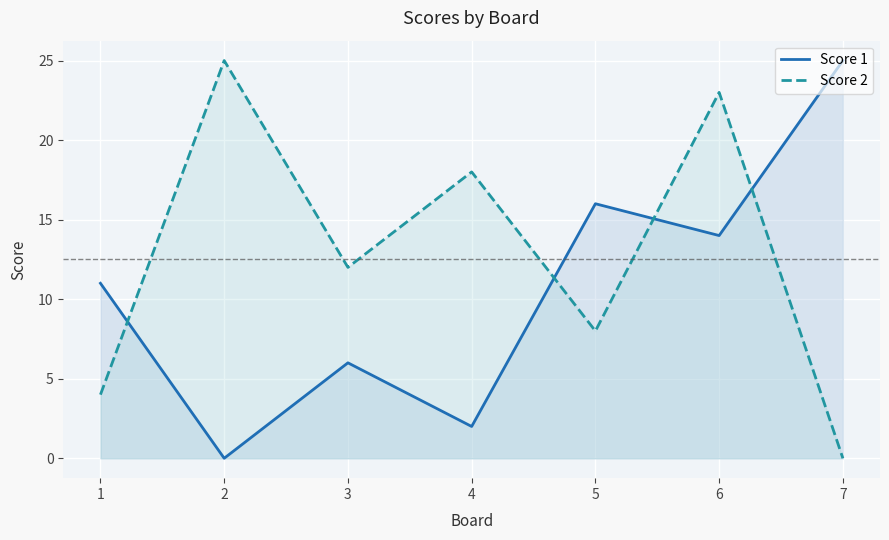

At which category does Score 1 reach its first local valley?

2